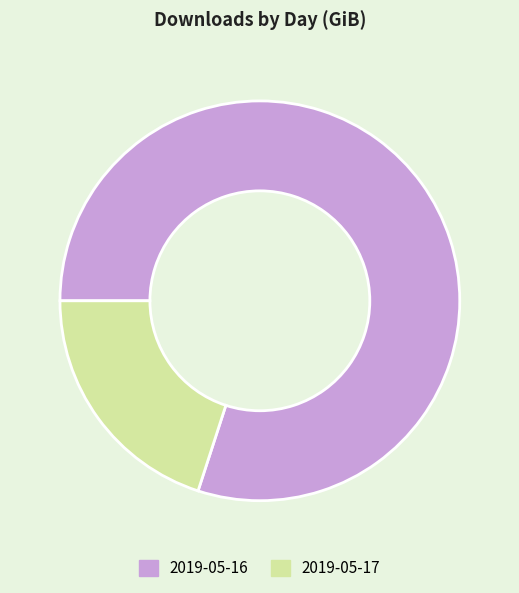

Which has a higher value, 2019-05-16 or 2019-05-17?

2019-05-16